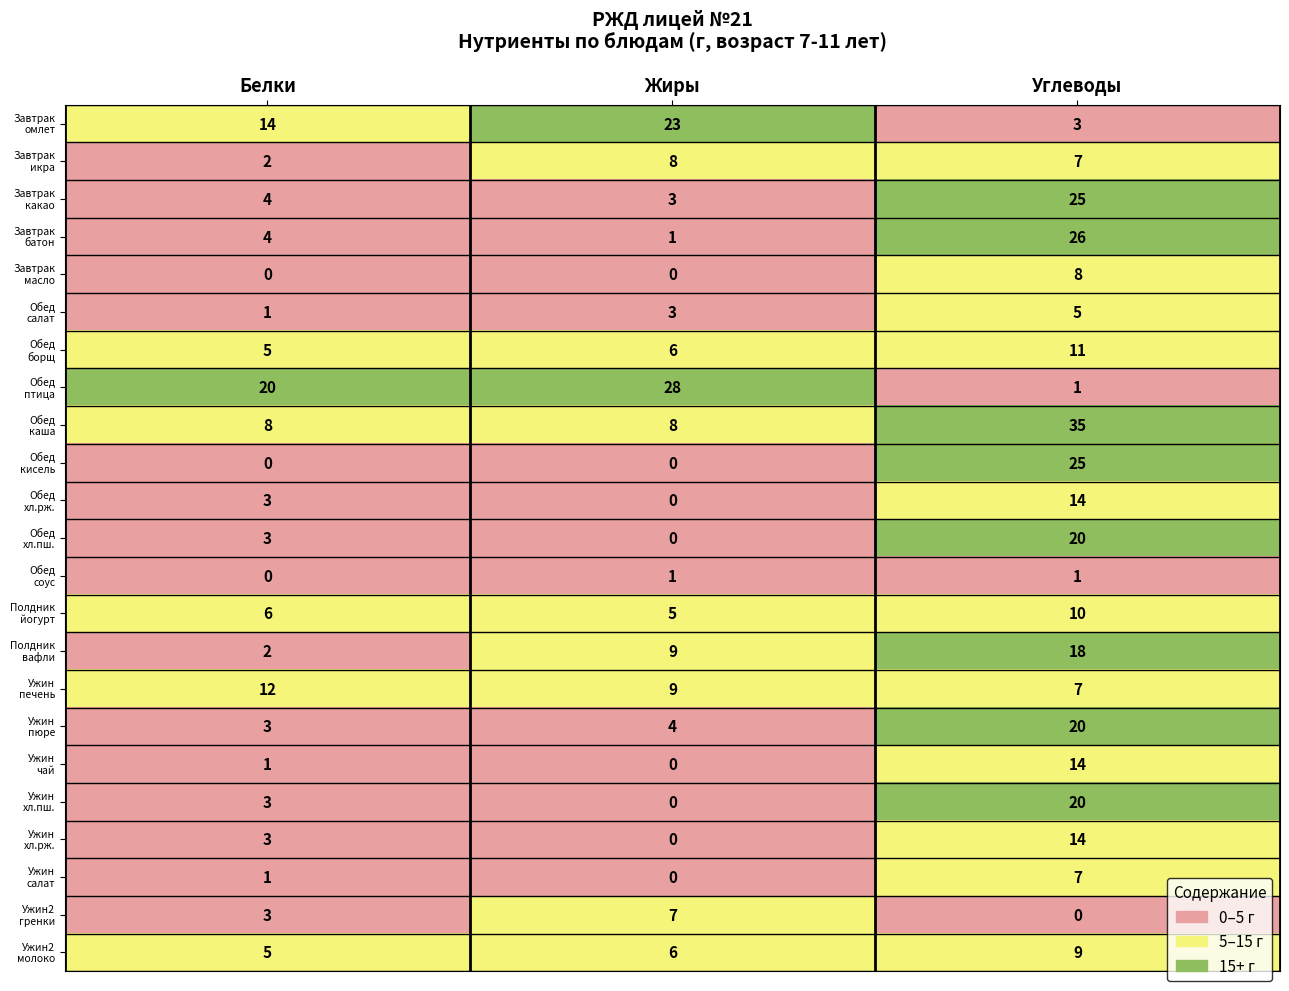

At which category is the sum across all series the highest?

Углеводы